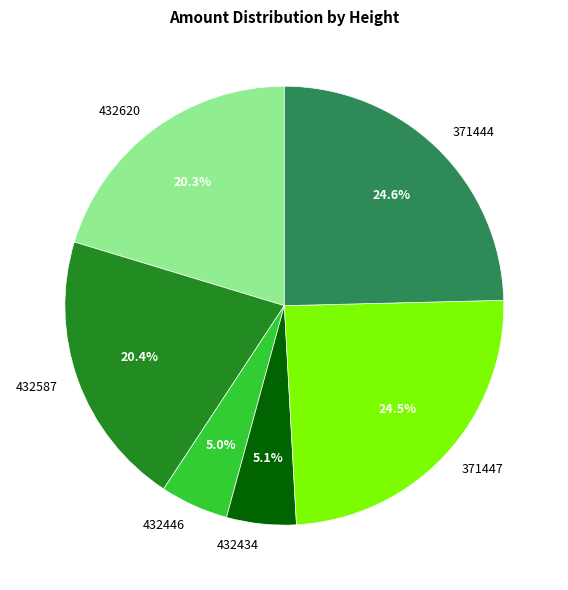

How many slices are in this pie chart?

6